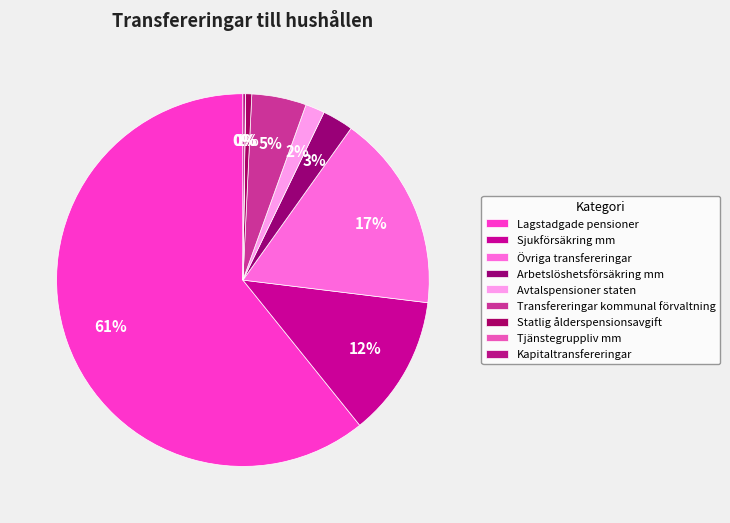

What percentage is the Sjukförsäkring mm slice, to the nearest percent?

12%